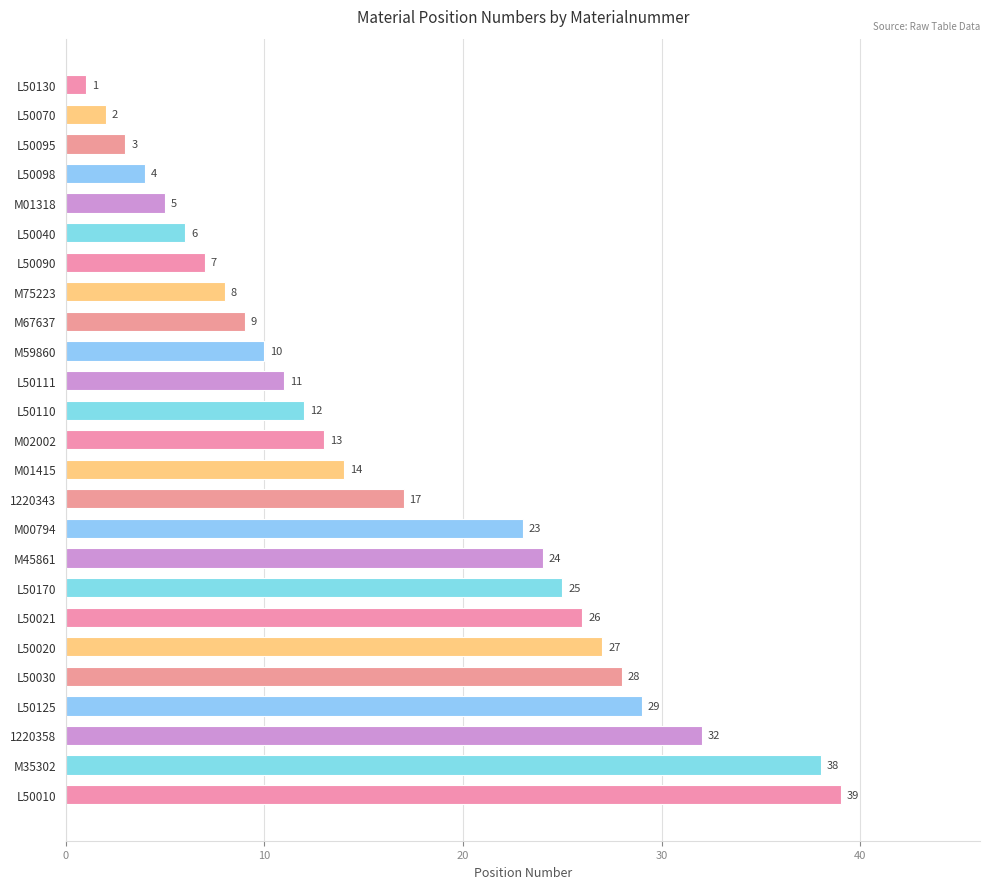

How many series are shown in this chart?

1